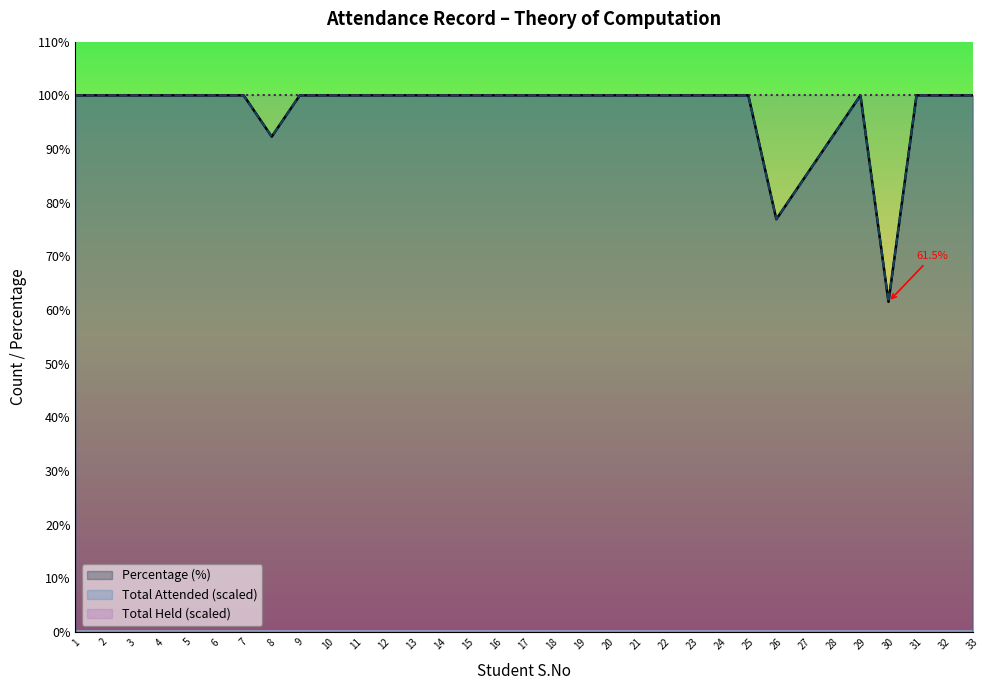

True or false: Percentage and Total Attended cross at least once.

True